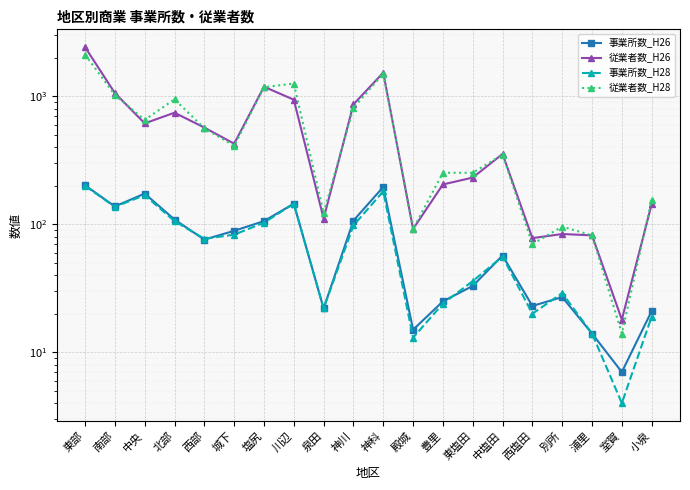

What is the difference between the highest and lowest values at 泉田?

101